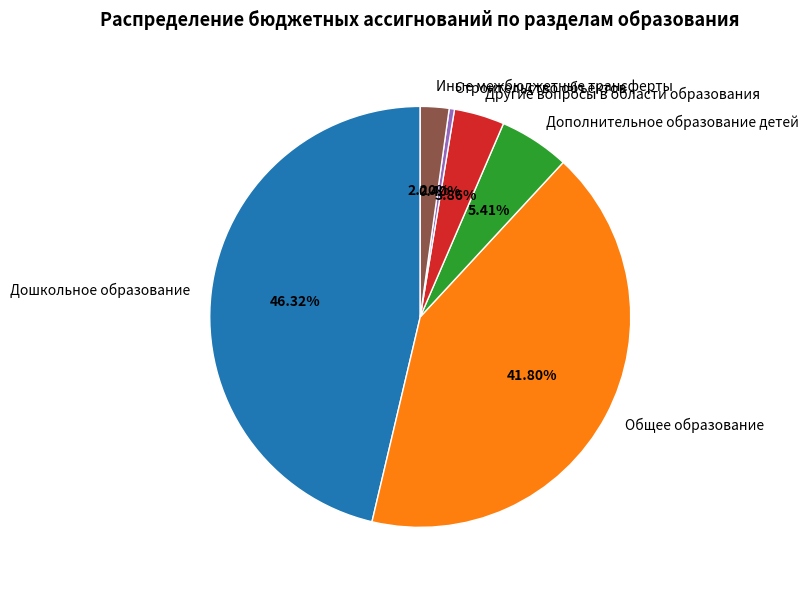

To the nearest percent, what is the difference between the largest and smallest slice percentages?

46%